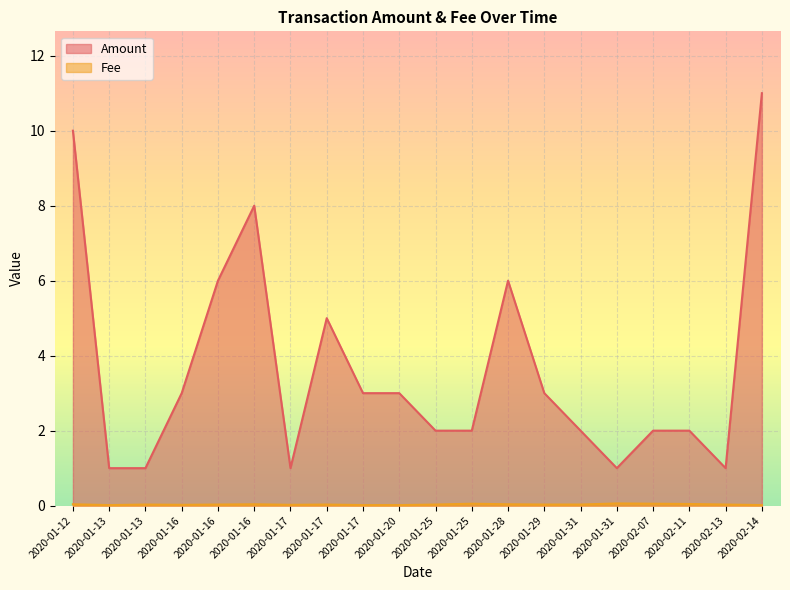

Where is the first local minimum for Fee?

2020-01-13